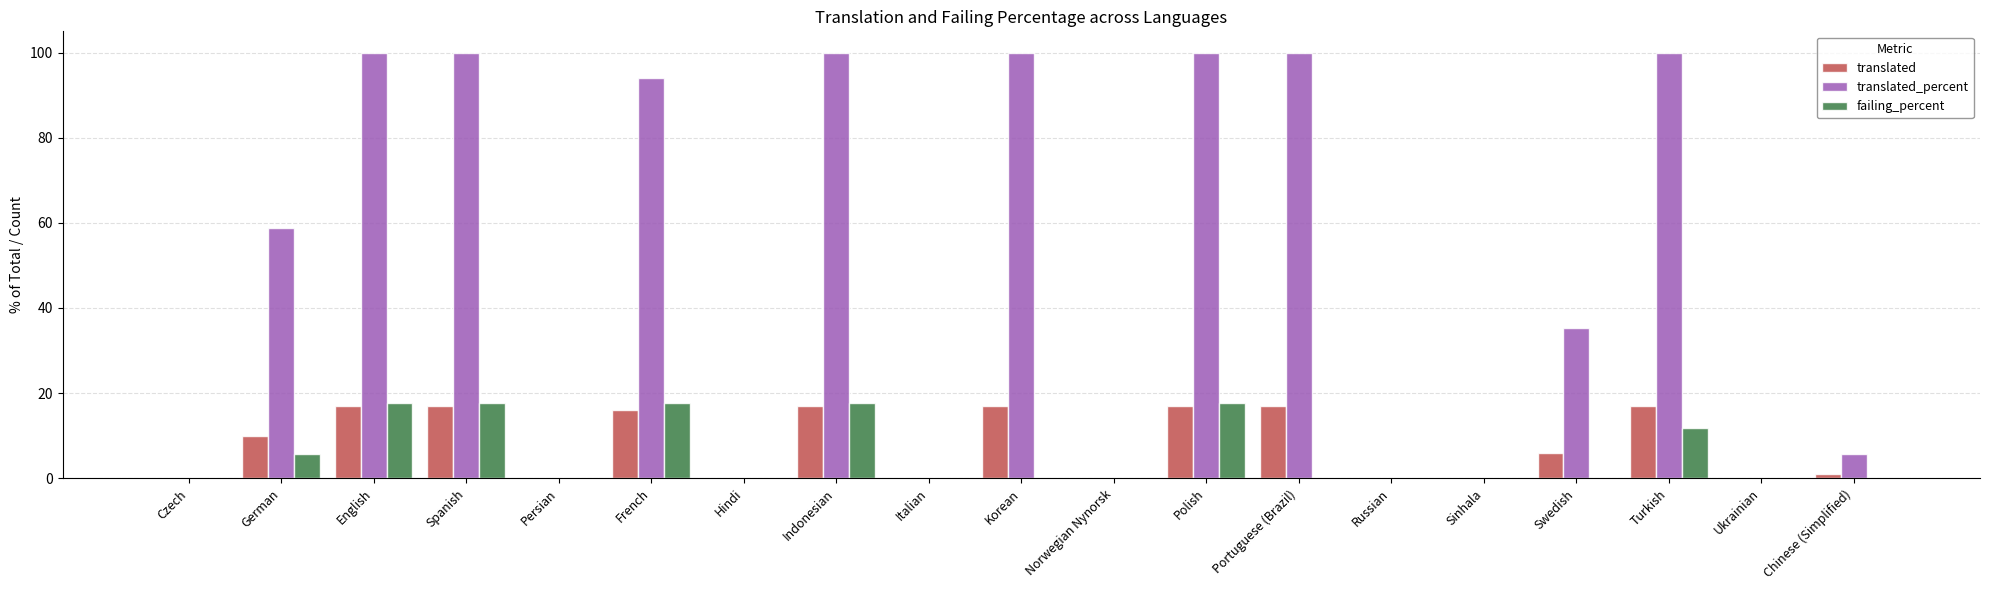

How many groups of bars are there?

19